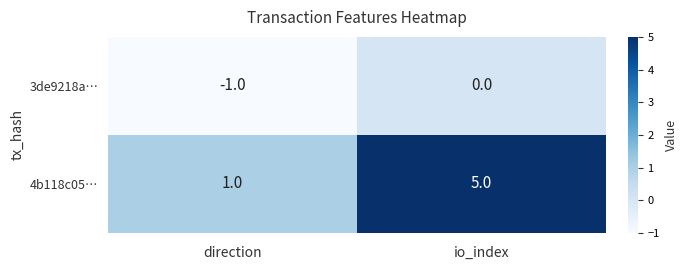

At which category is the sum across all series the highest?

io_index